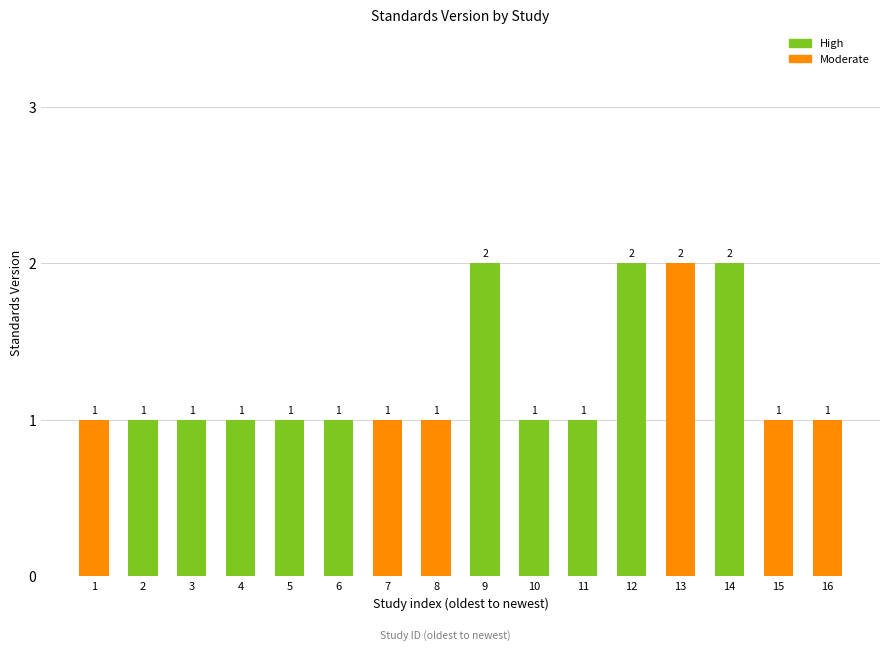

Between 9 and 1, which is larger?

9